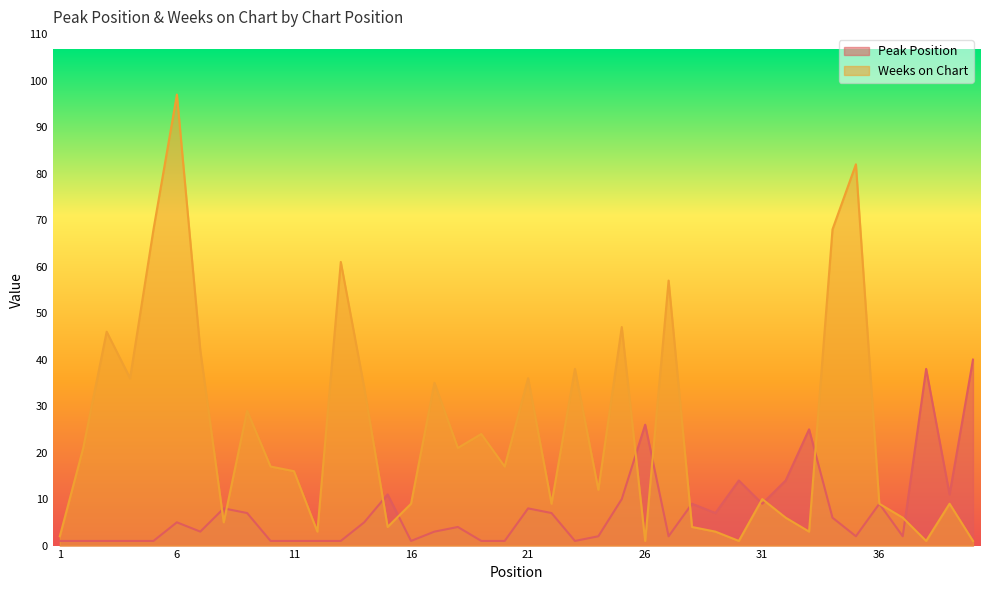

What is the spread (max minus min) of values at 40?

39